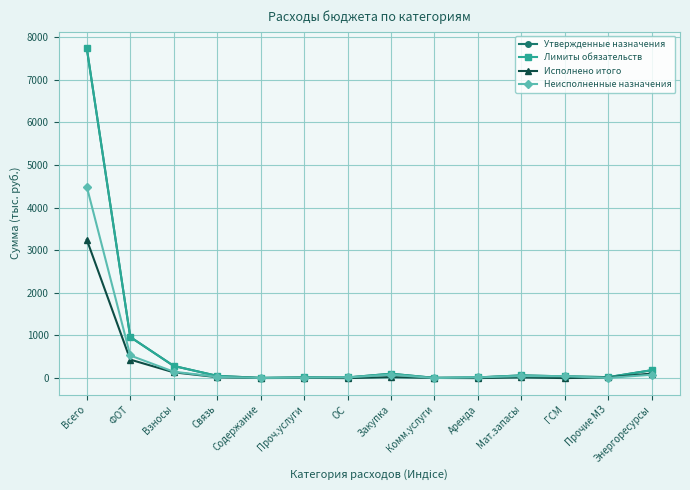

Is this an area chart (filled region under the line)?

No